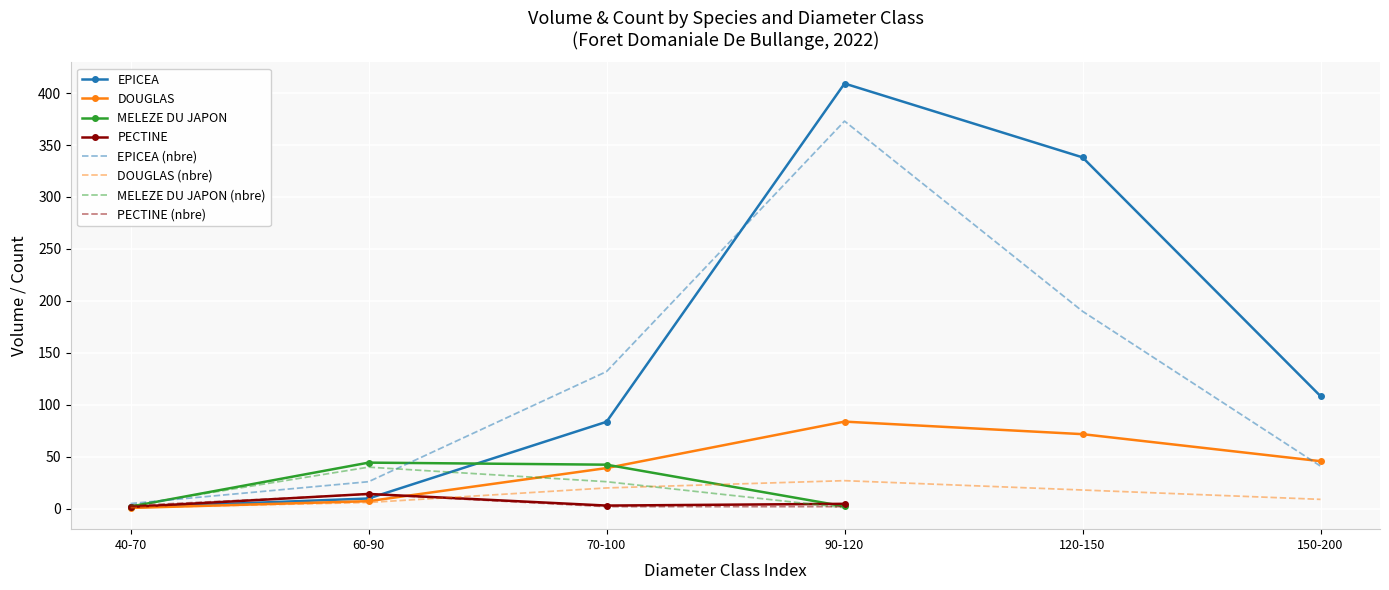

Is the value of EPICEA (nbre) at 40-70 greater than the value of EPICEA at 120-150?

No